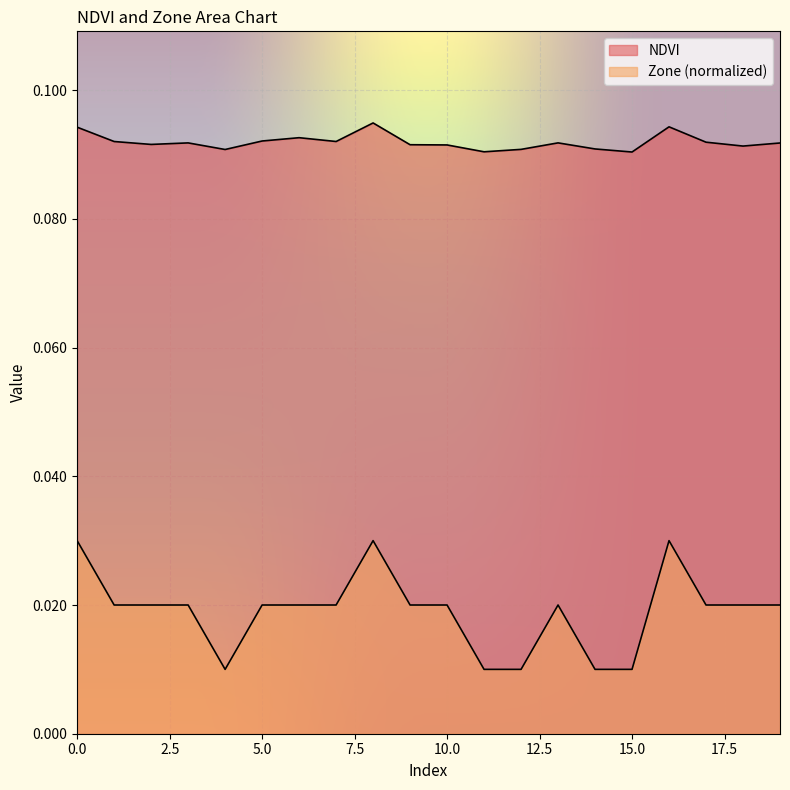

Between 11 and 17, which series saw the biggest shift?

Zone